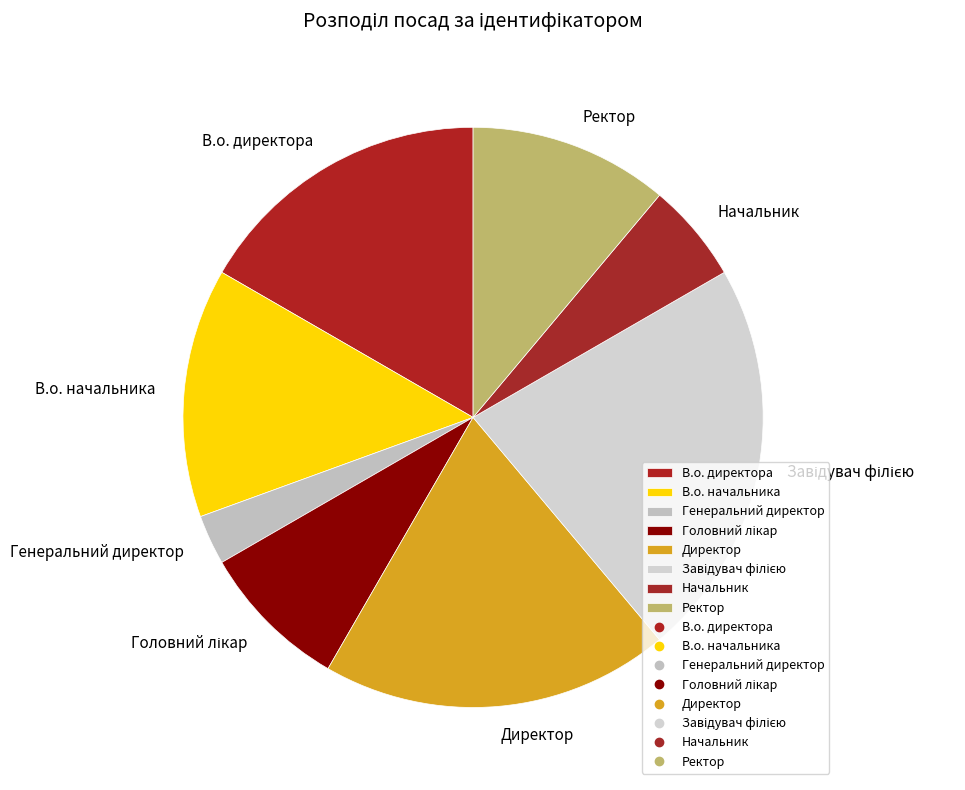

Is it true that Ректор is 11% of the pie?

True